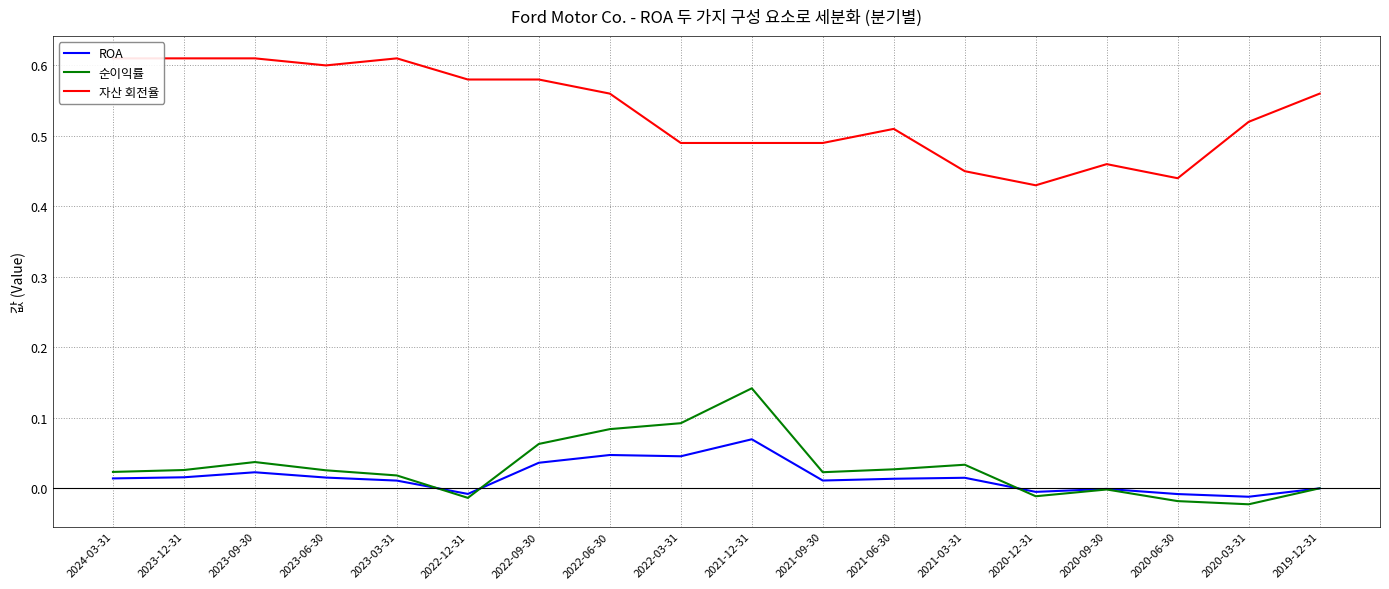

Between 2021-06-30 and 2020-09-30, which series saw the biggest shift?

자산 회전율